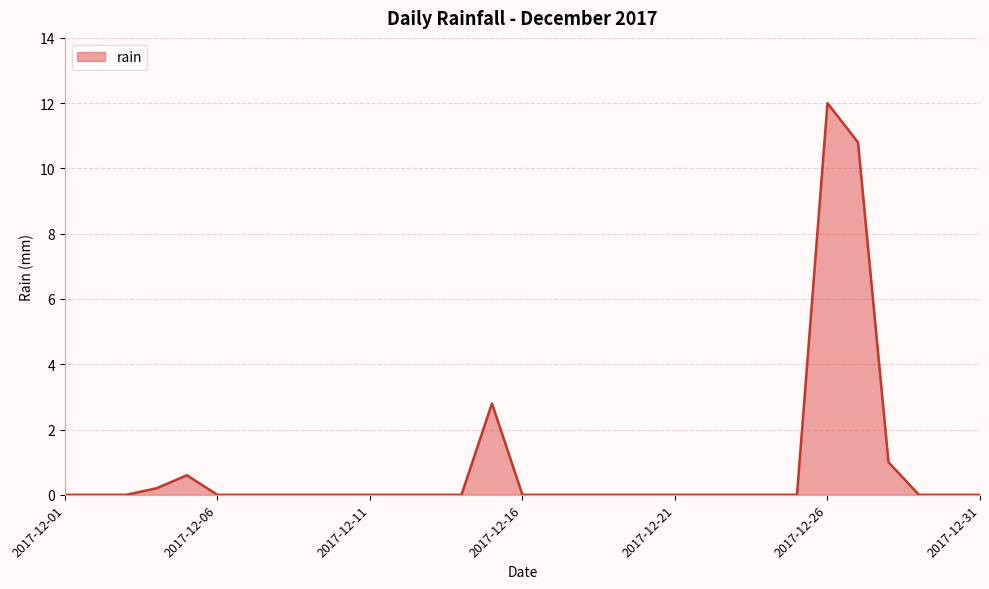

What is the greatest value displayed?

12.0